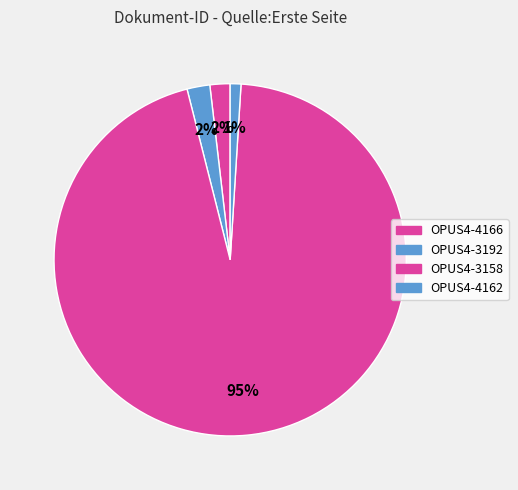

How many segments does this pie chart have?

4